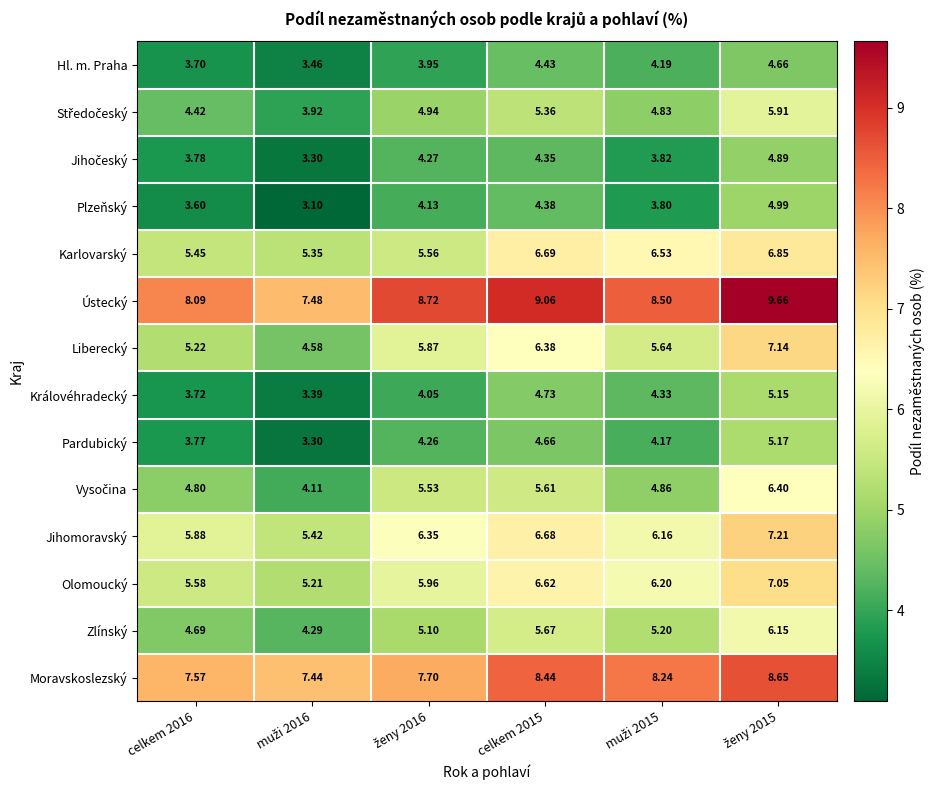

Which series has the widest spread of values?

Liberecký